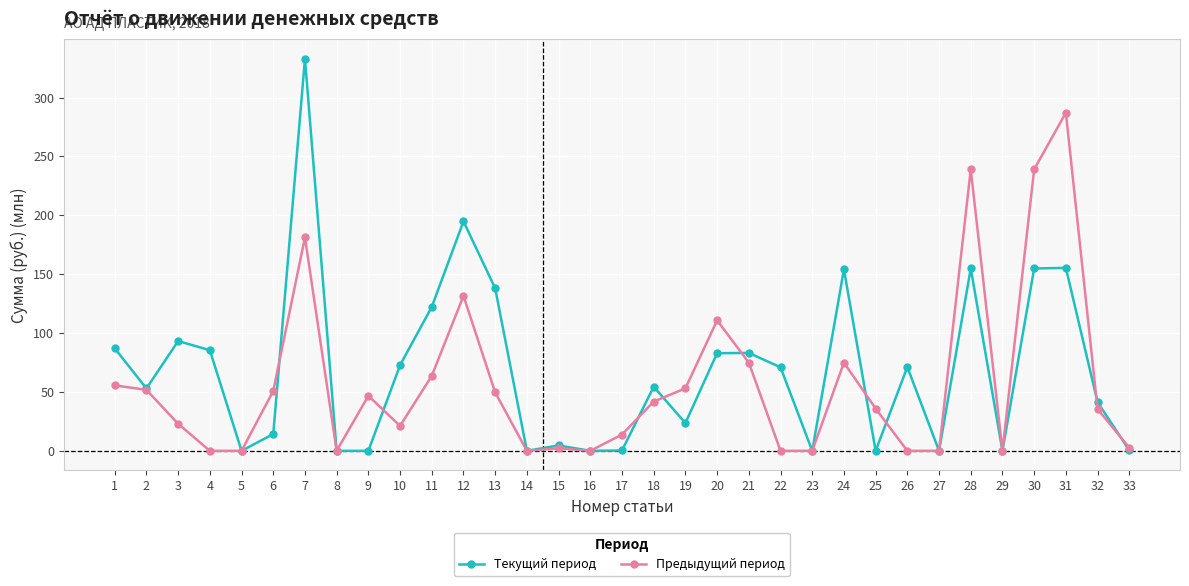

Which label corresponds to the largest value in the chart?

7